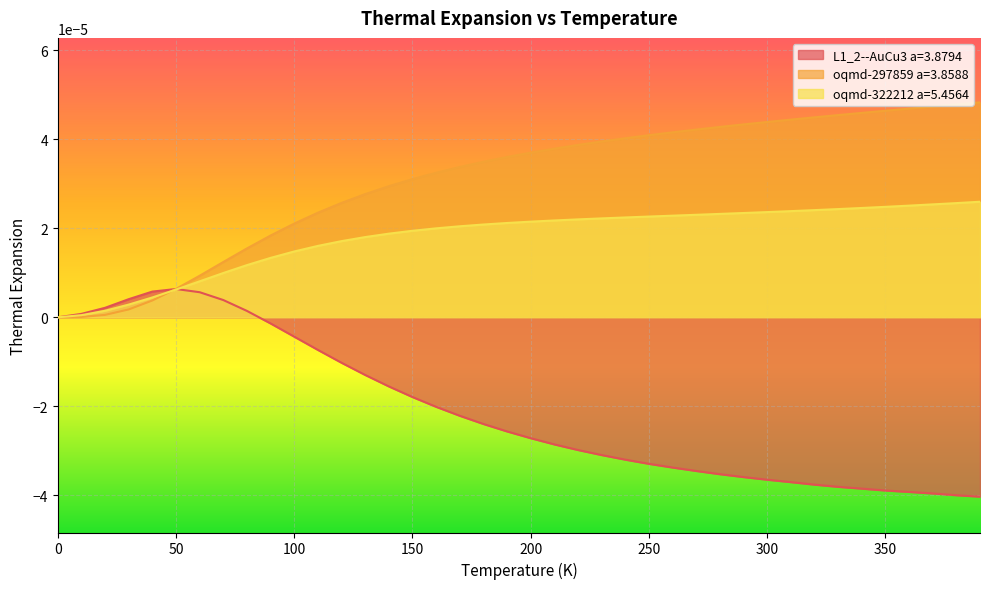

What position from the left is 30.0?

4